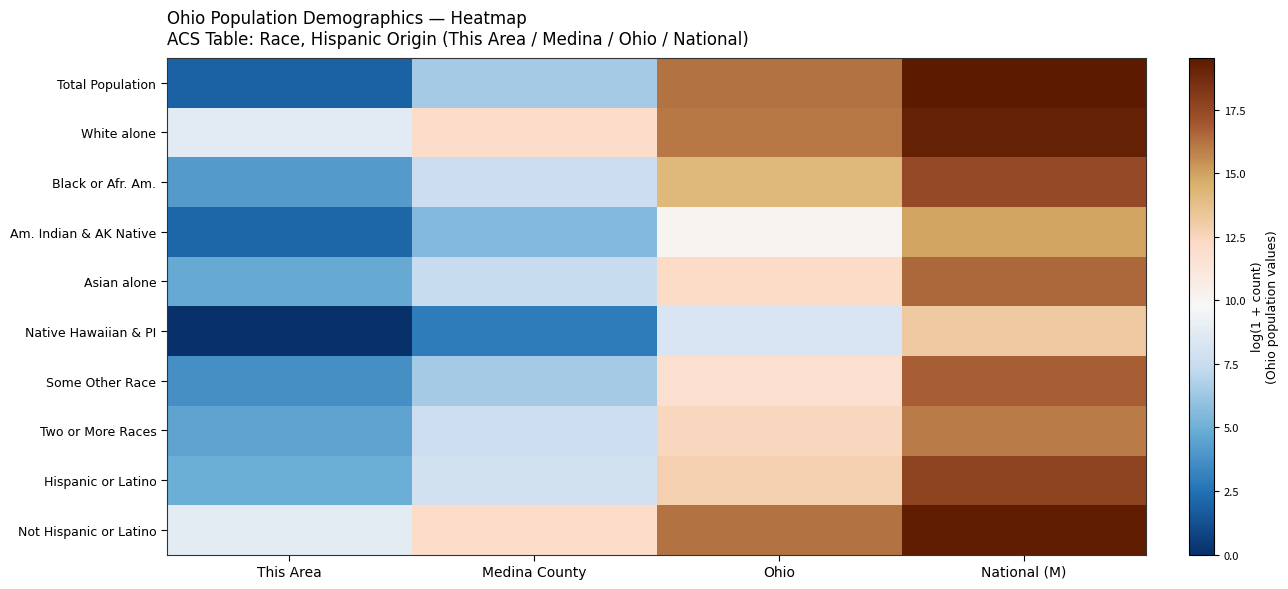

How many data points does each series have?

4